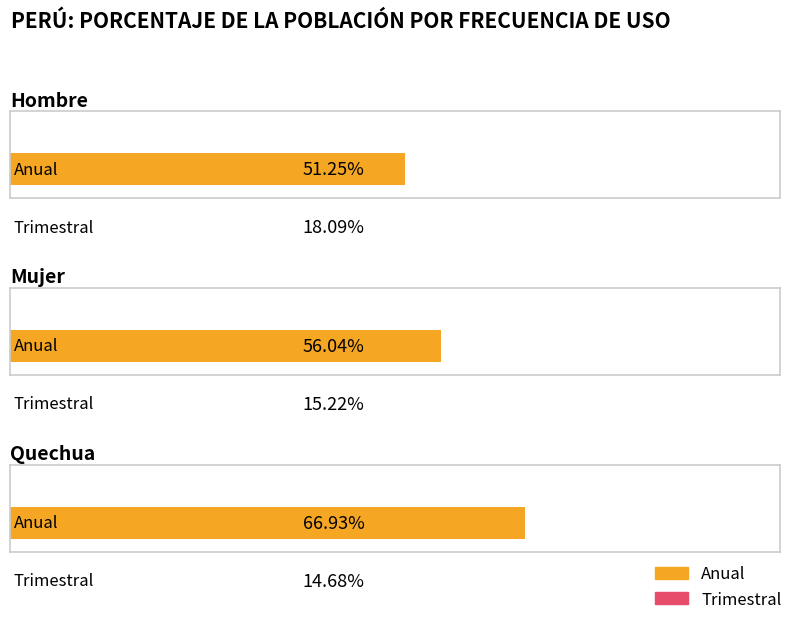

How many bars are there in each group?

2